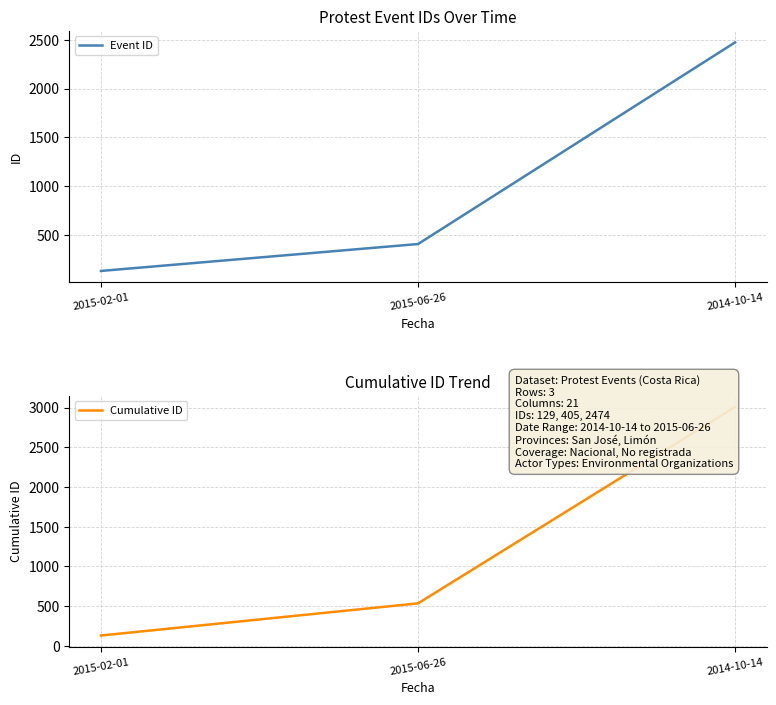

How many lines are shown in the chart?

2